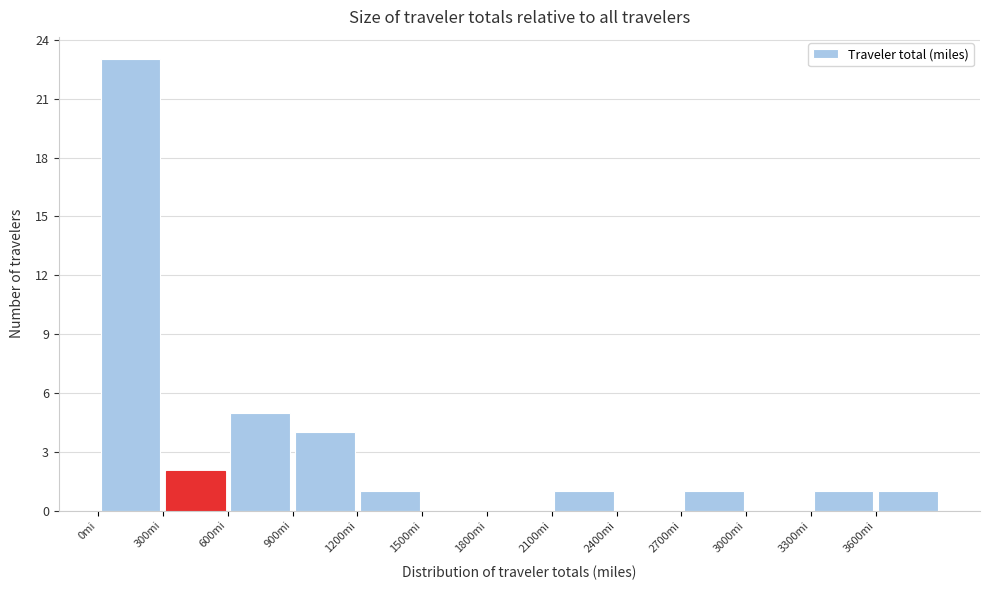

Reading left to right, transcribe this chart: for each bar, give the range it covers on the x-axis and its height. The values are not printed on the chart, so give them approximately, as read against the axis.

0 to 300: 23
300 to 600: 2
600 to 900: 5
900 to 1200: 4
1200 to 1500: 1
1500 to 1800: 0
1800 to 2100: 0
2100 to 2400: 1
2400 to 2700: 0
2700 to 3000: 1
3000 to 3300: 0
3300 to 3600: 1
3600 to 3900: 1